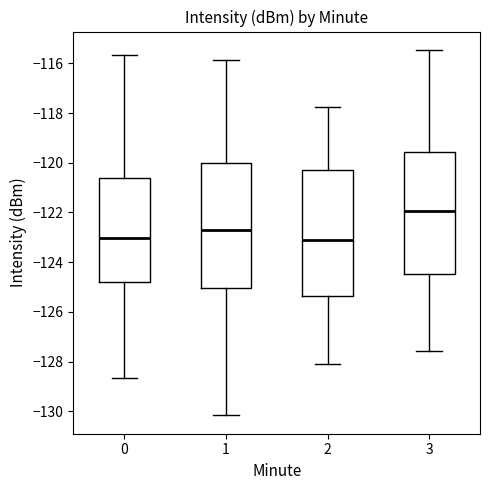

Reading left to right, transcribe this box plot: for each box, give where its median line is, the range the box spans, and where its two whiskers end, as read against the y-axis. The values are not printed on the chart, so give them approximately, as read against the axis.

0: median -123.0, box -124.8 to -120.6, whiskers -128.6 to -115.6
1: median -122.8, box -125.0 to -120.0, whiskers -130.2 to -115.8
2: median -123.0, box -125.4 to -120.2, whiskers -128.0 to -117.8
3: median -122.0, box -124.4 to -119.6, whiskers -127.6 to -115.4